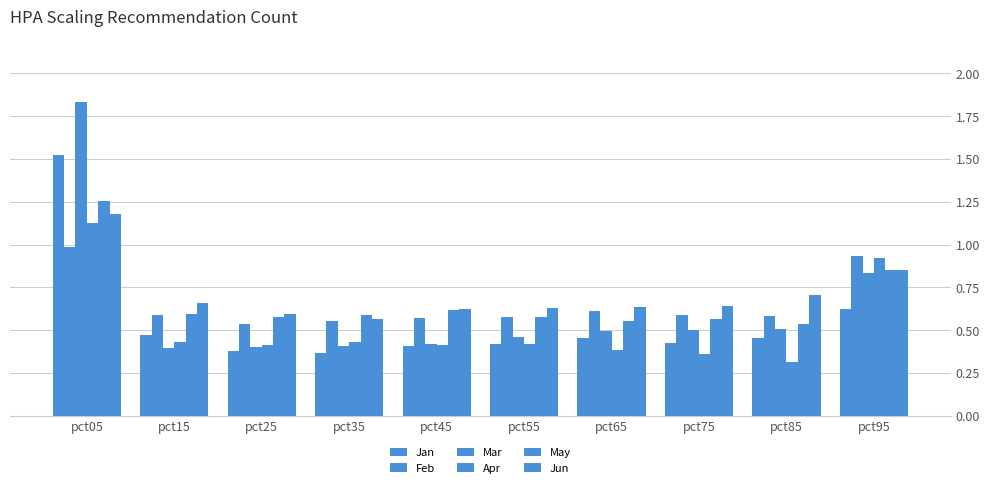

How many groups of bars are there?

10